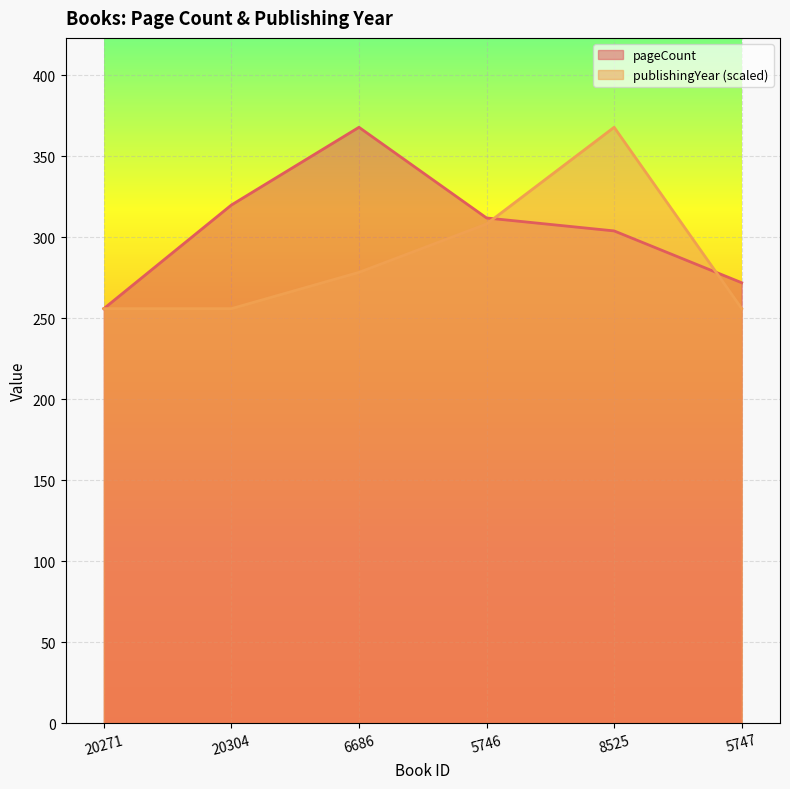

Does the chart display data point markers on the line(s)?

No